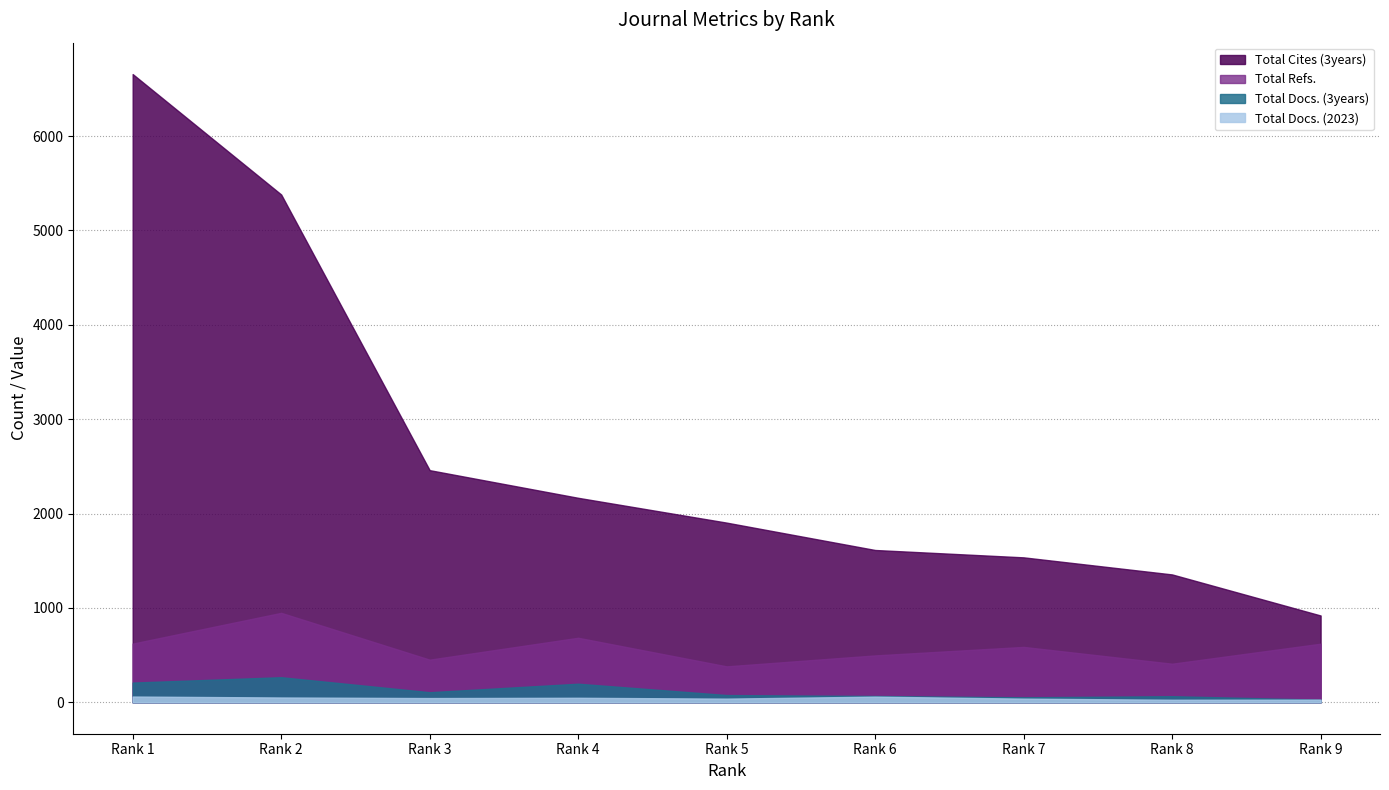

Is the value of Total Cites (3years) at Rank 4 greater than the value of Total Docs. (3years) at Rank 8?

Yes